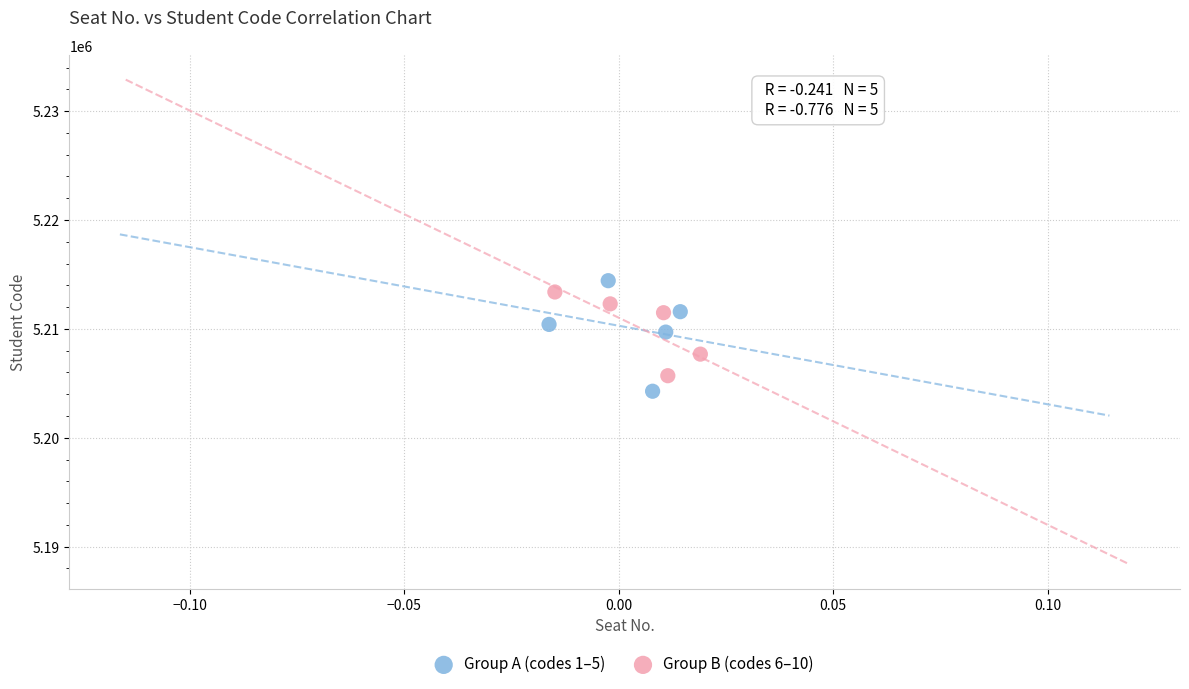

What are all the series names shown in the legend?

Group A (codes 1–5), Group B (codes 6–10)